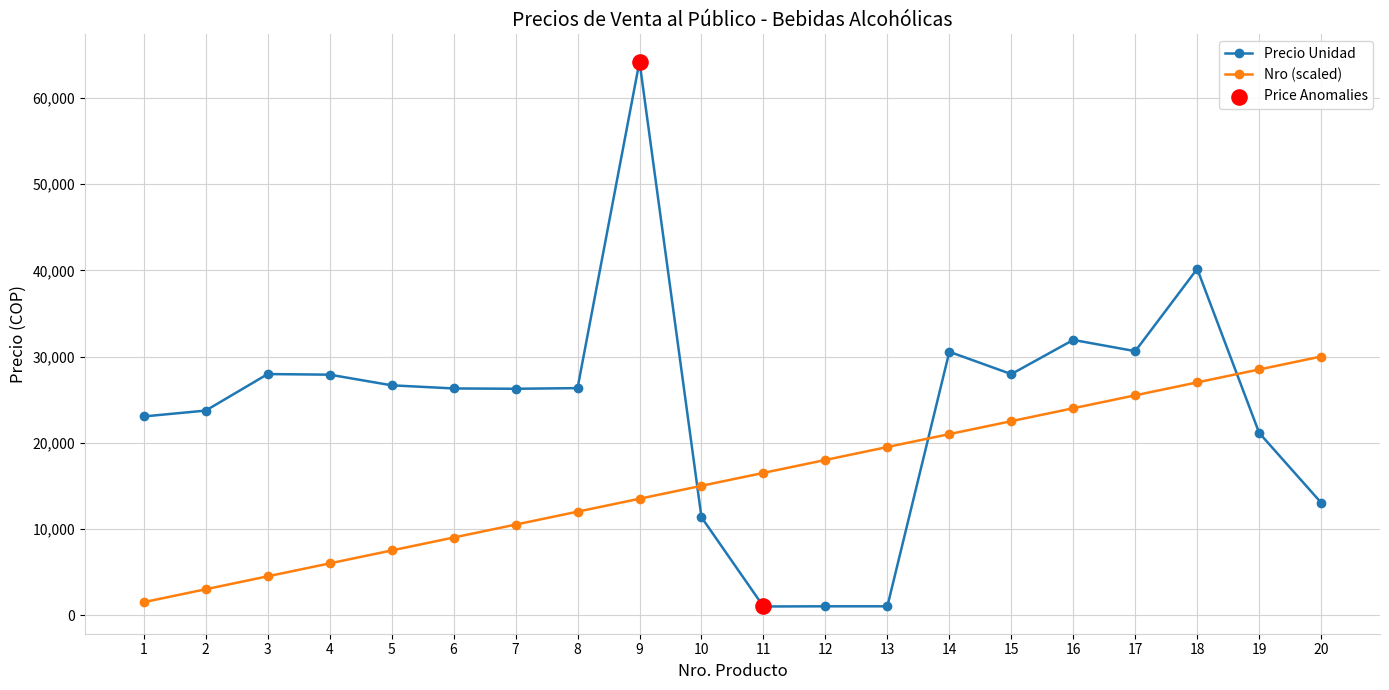

At which category is the sum across all series the highest?

9